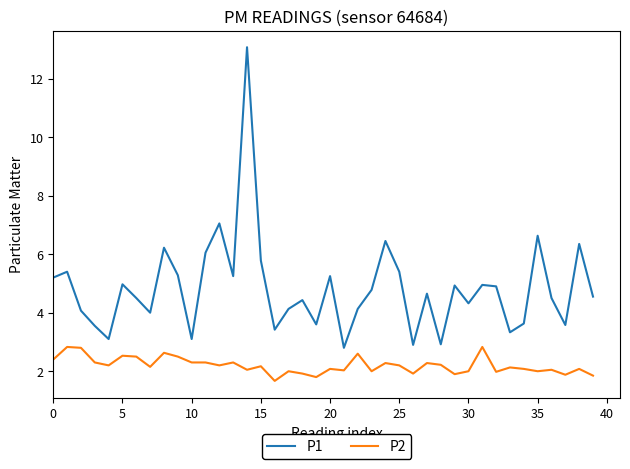

Which series has the largest total across all categories?

P1